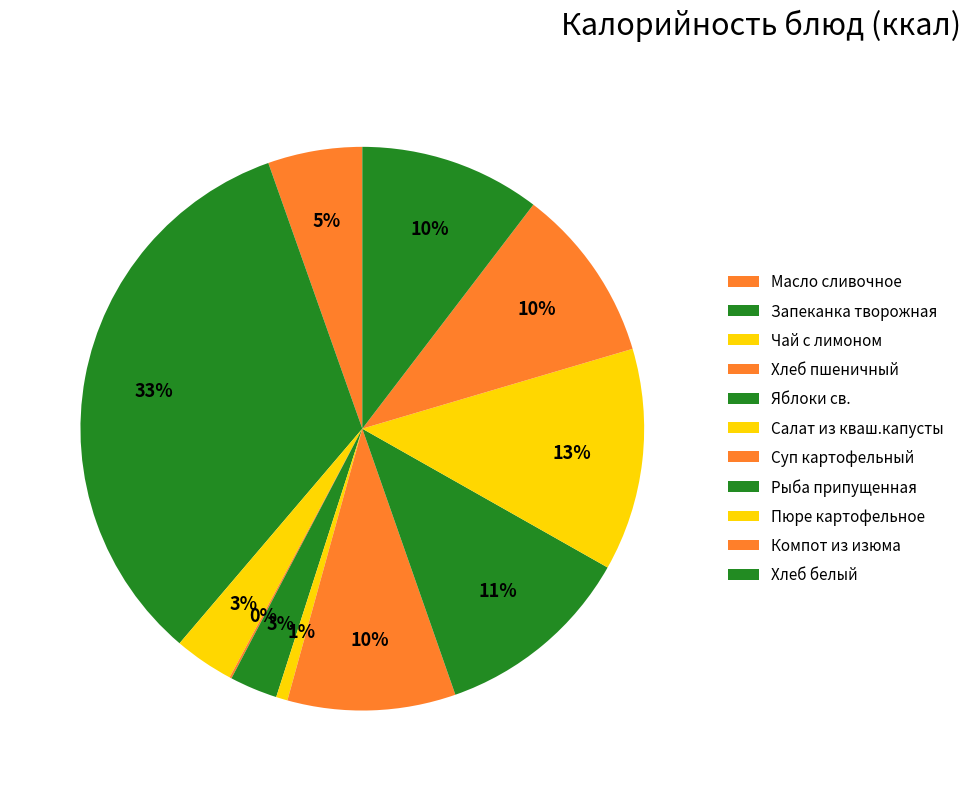

What is the change in value from Запеканка творожная to Компот из изюма?

-283.0